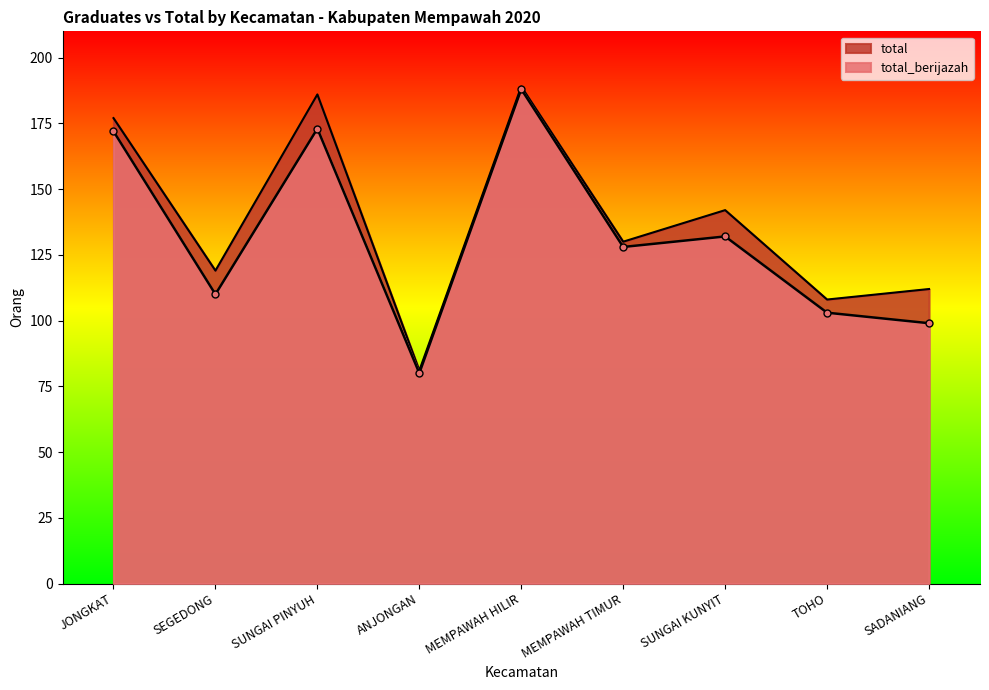

True or false: total_berijazah and total intersect in this chart.

False